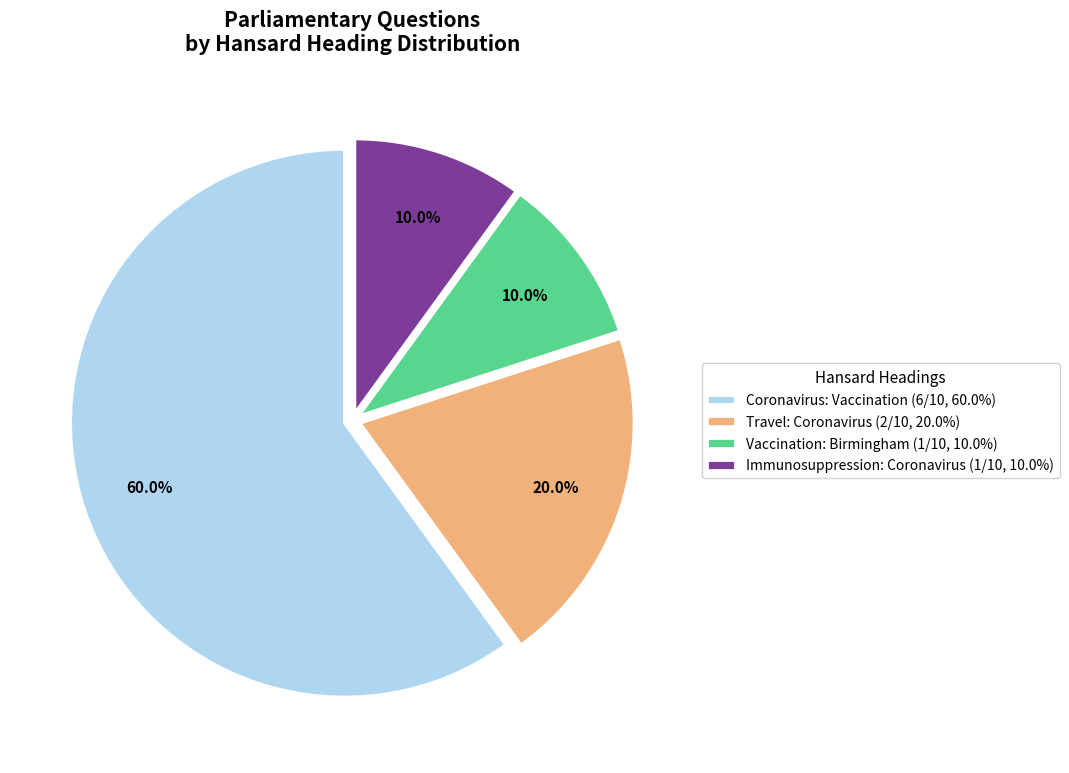

Which category has the biggest portion of the pie?

Coronavirus: Vaccination (6/10, 60.0%)